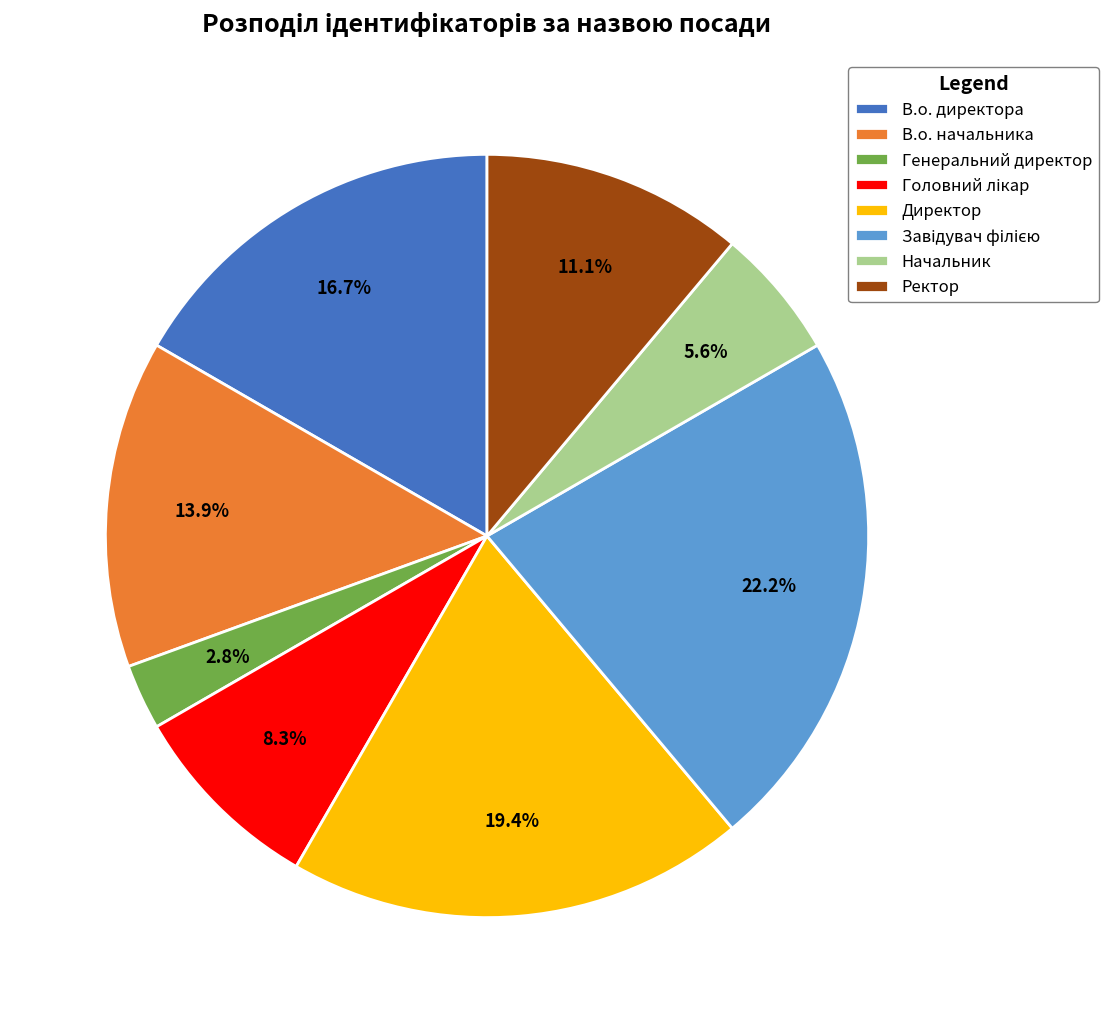

Combined, what portion of the pie is Генеральний директор and Директор?

22.2%